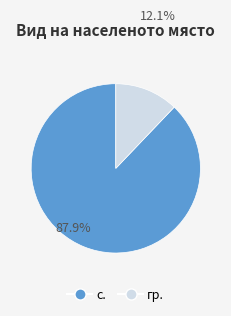

Does any single category account for the majority?

Yes